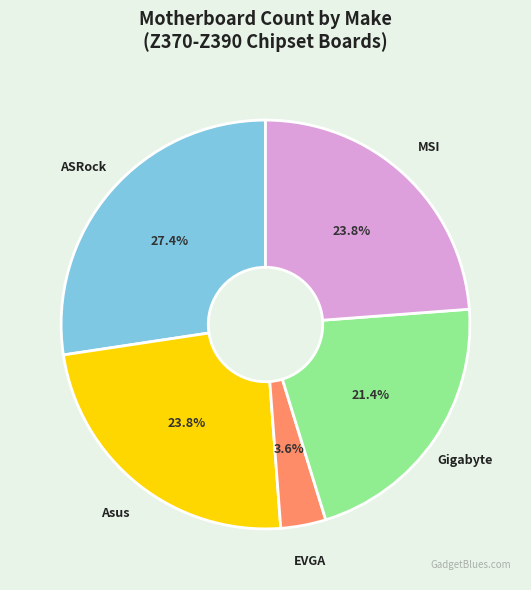

What is the ratio of the value at ASRock to the value at Gigabyte?

1.3